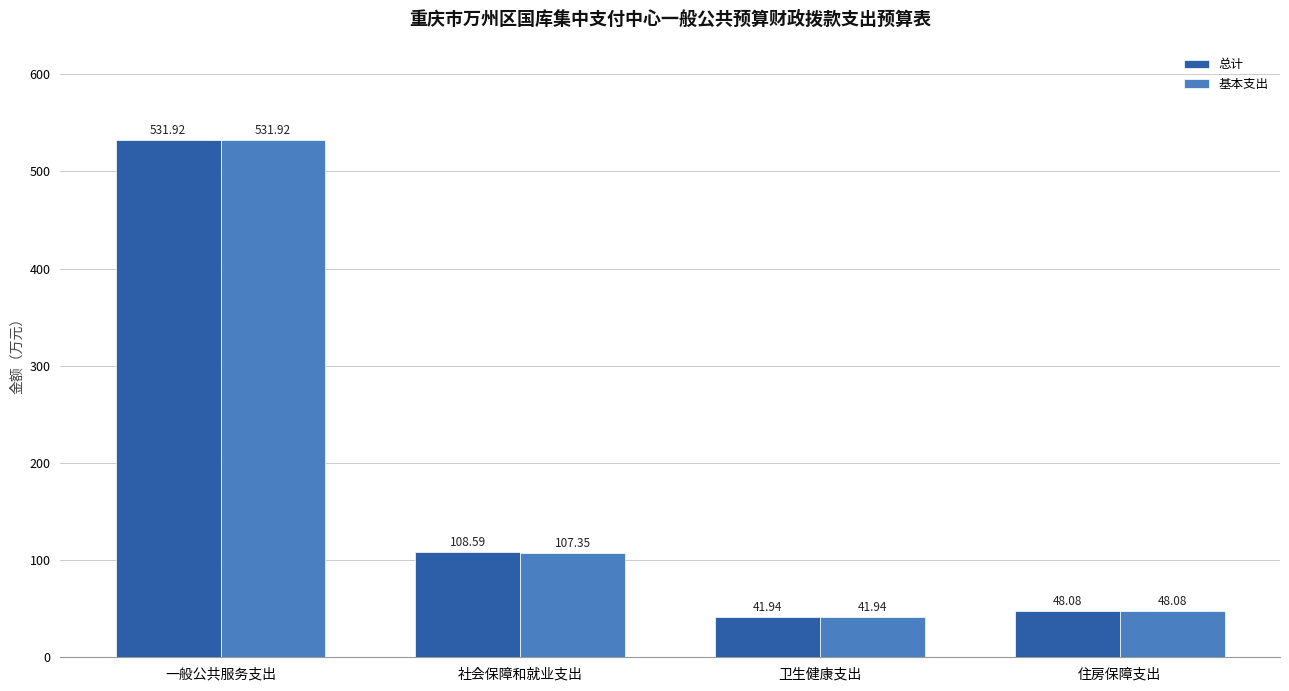

How many data points in 基本支出 are less than 107?

2